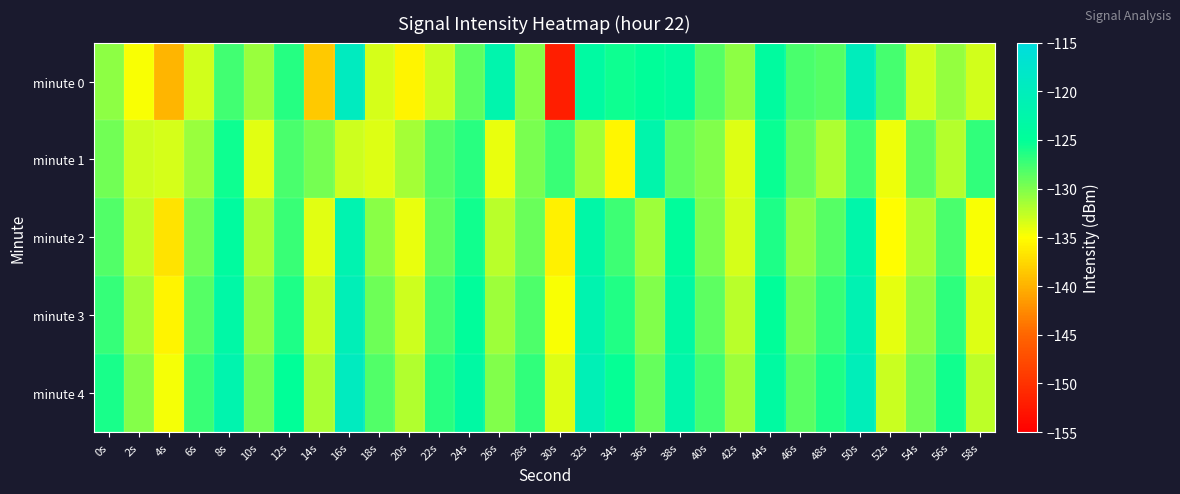

Between 48s and 2s, which is larger?

48s